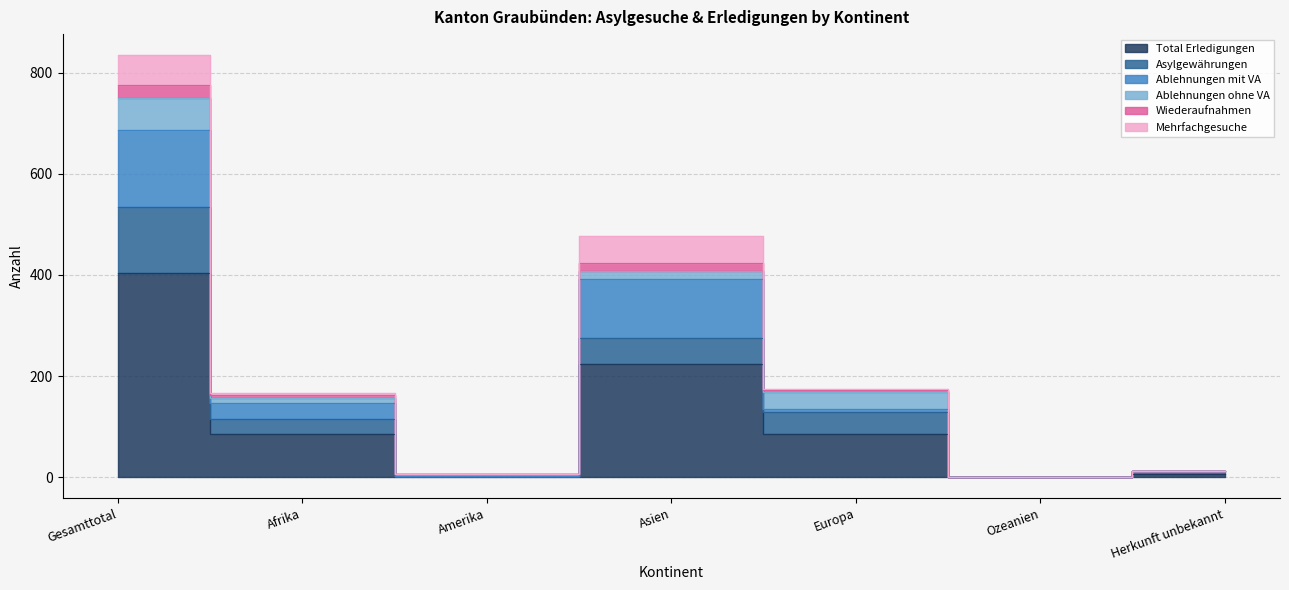

What value does the Total Erledigungen series have at Afrika, to the nearest 10?

80